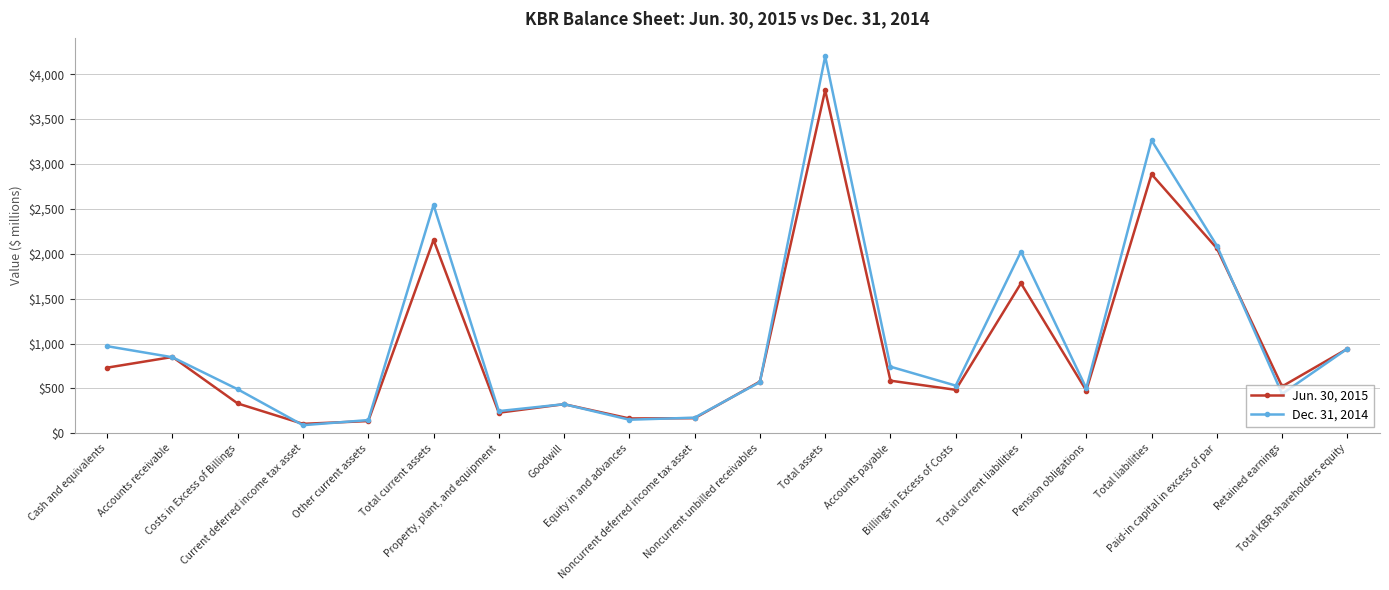

What is the difference between the second highest and minimum values in the Jun. 30, 2015 series?

2781